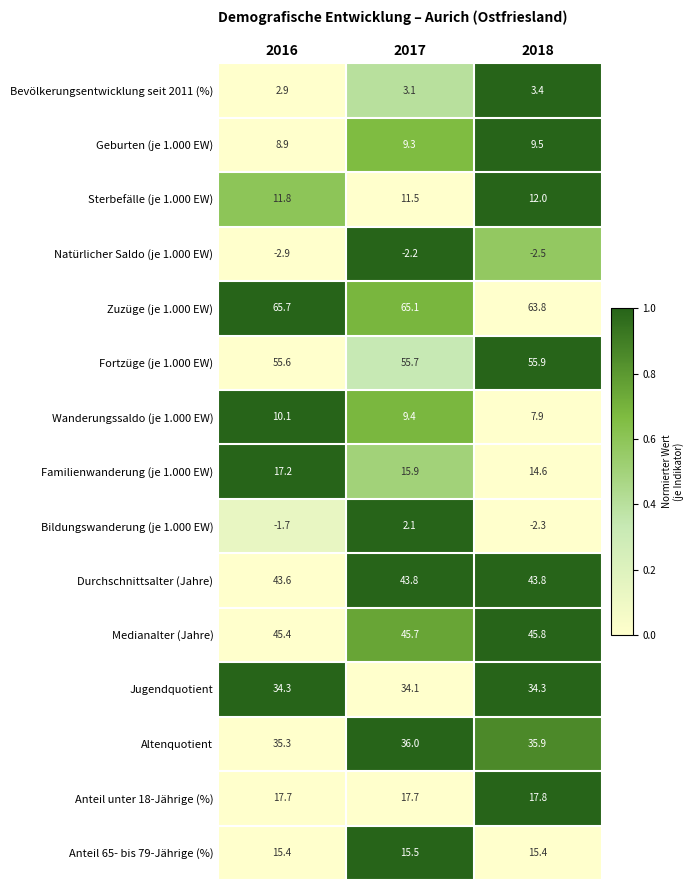

The Bildungswanderung (je 1.000 EW) series shows -1.1 at 2016. True or false?

False